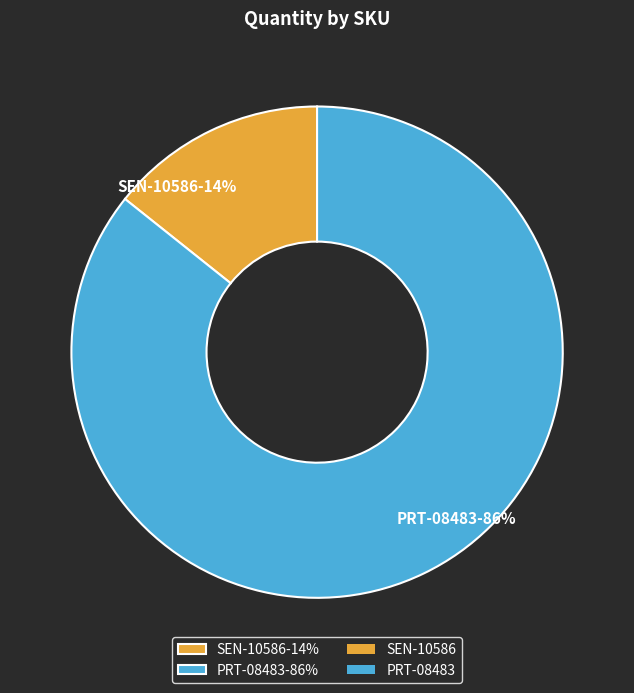

Is it true that SEN-10586 is 24% of the pie?

False